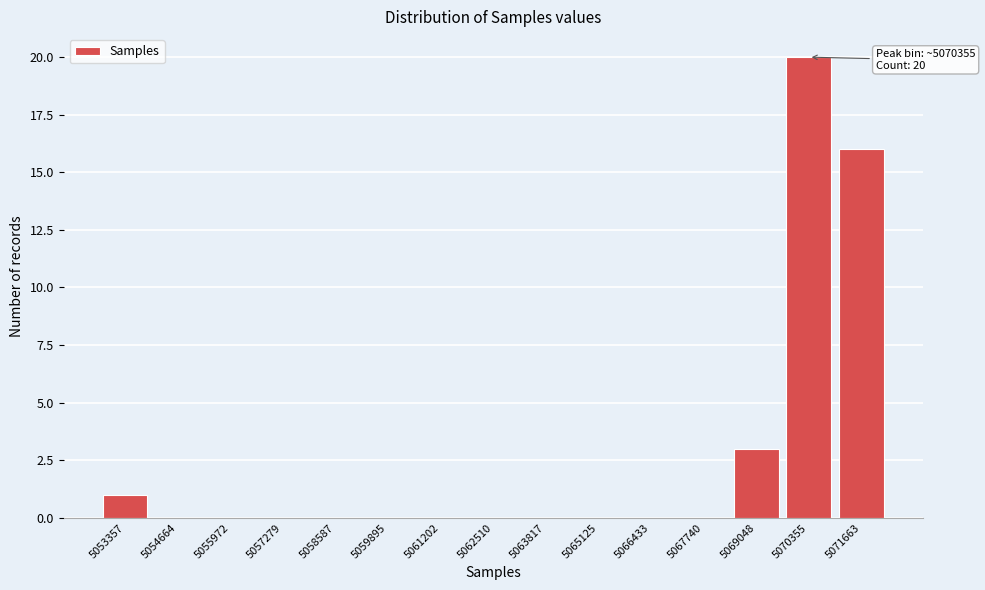

Reading right to left, list all the values displayed in this chart.

5071663=16	5070355=20	5069048=3	5067740=0	5066433=0	5065125=0	5063817=0	5062510=0	5061202=0	5059895=0	5058587=0	5057279=0	5055972=0	5054664=0	5053357=1